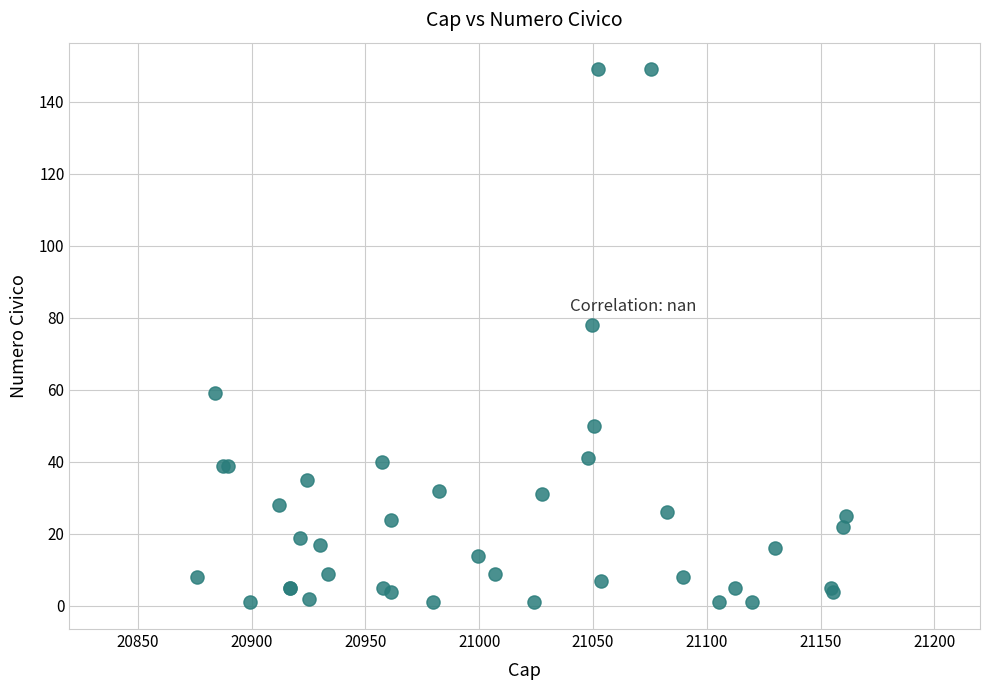

What Y value in the scatter plot is closest to 75?

78